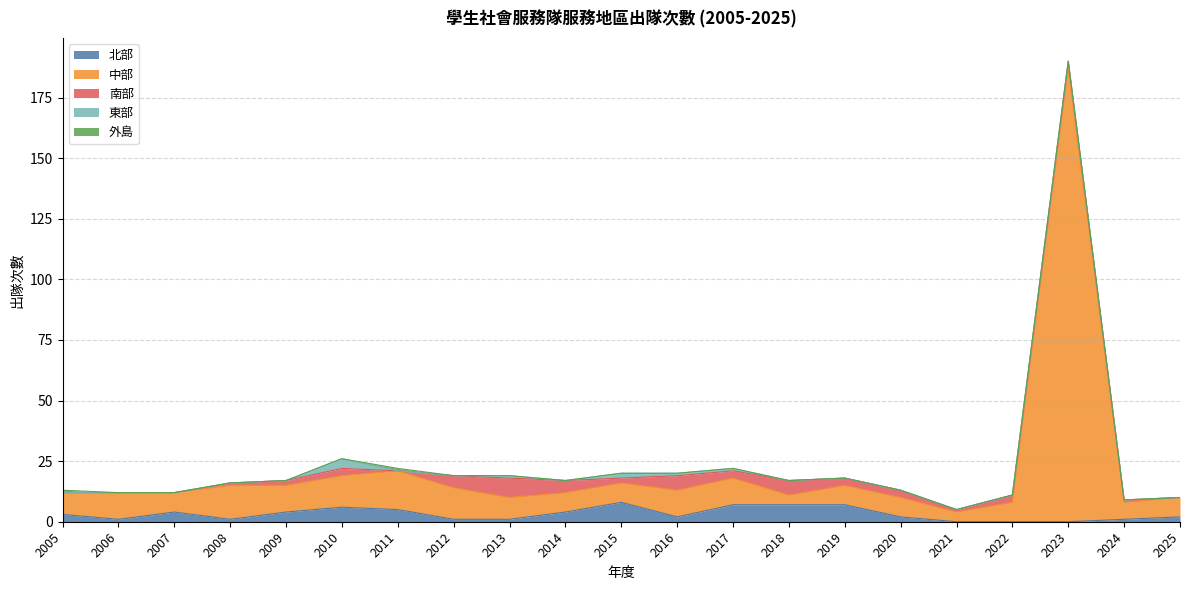

What are all the series names shown in the legend?

北部, 中部, 南部, 東部, 外島